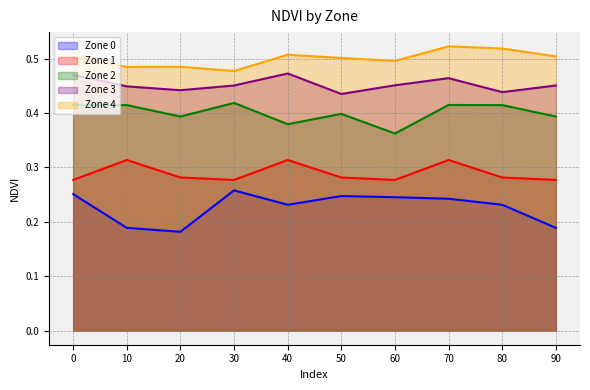

List the series in order of their peak value, lowest first.

Zone 0, Zone 1, Zone 2, Zone 3, Zone 4